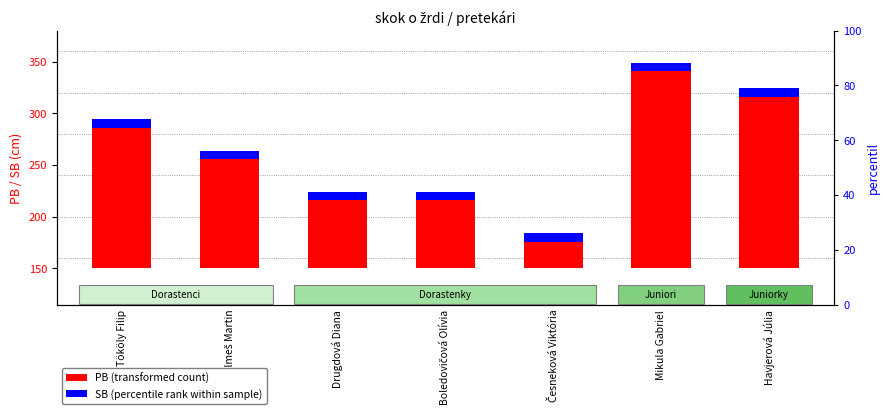

The SB (percentile rank within sample) series shows 13 at Česneková Viktória. True or false?

False